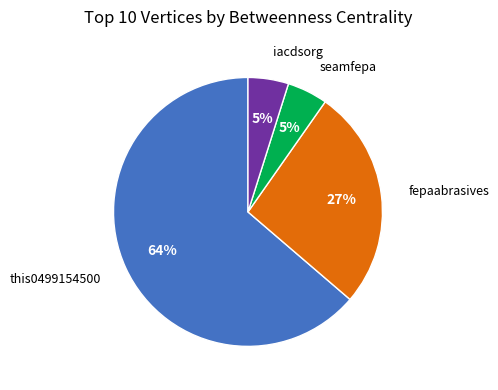

Is there a majority slice in this chart?

Yes